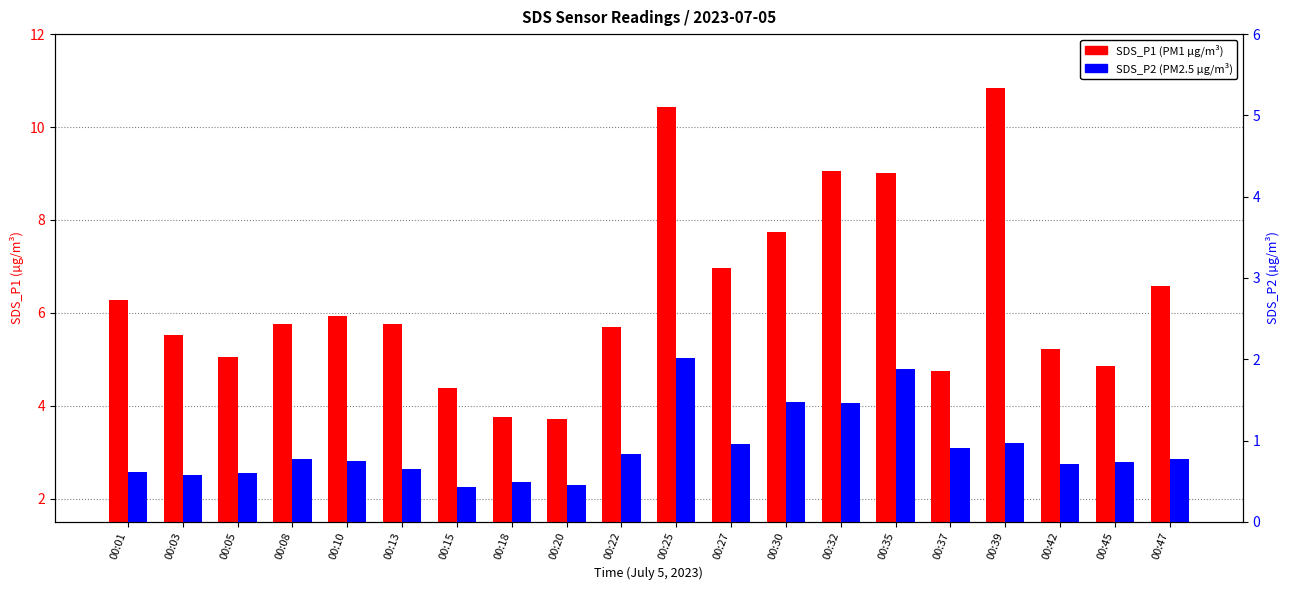

How many values in the SDS_P1 (PM1) series are below 5?

5